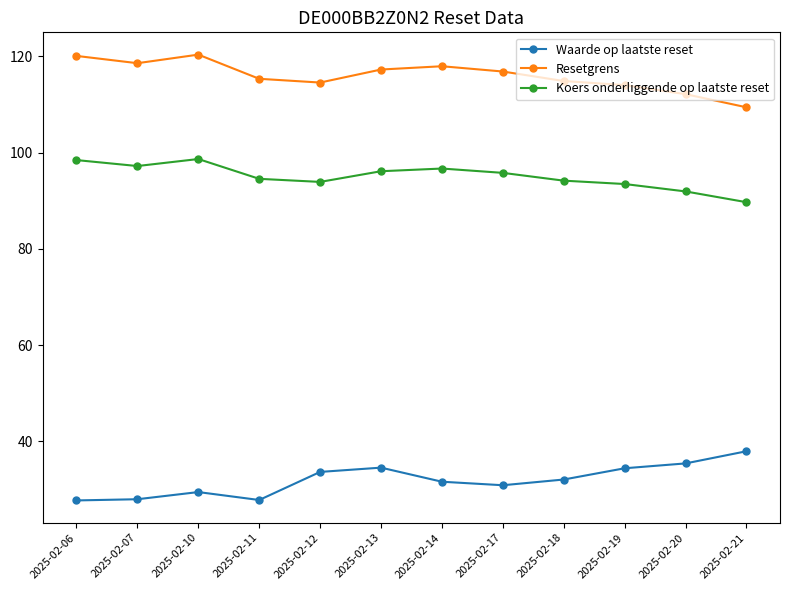

At how many categories does at least one series exceed 46?

12